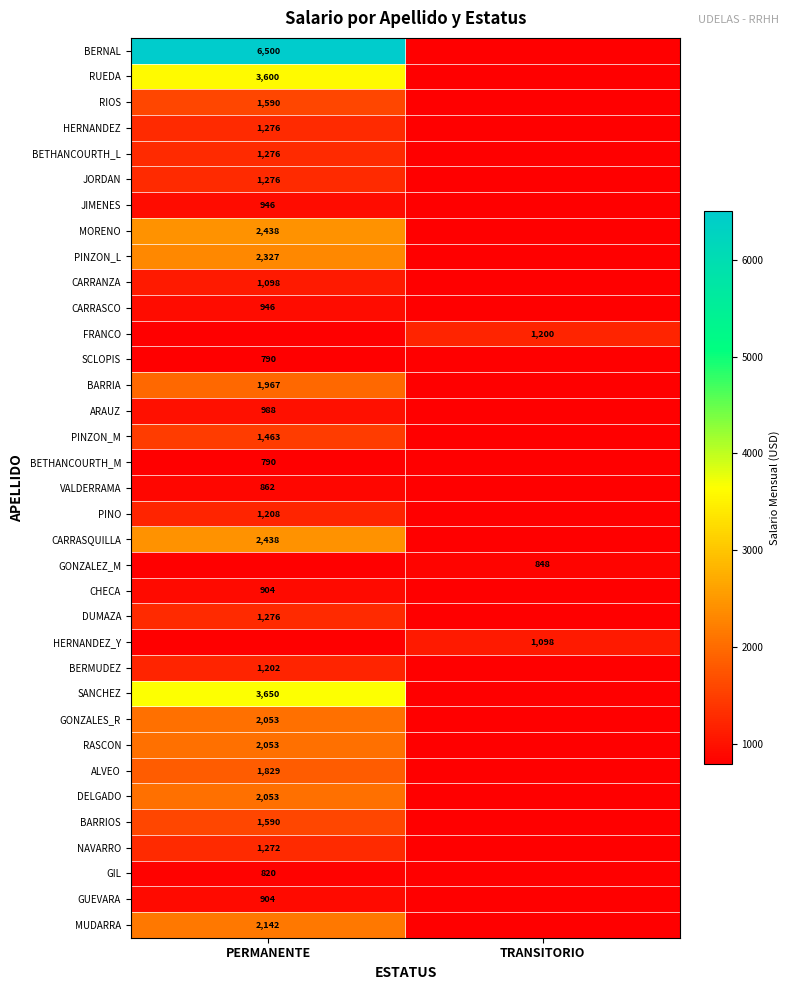

The BETHANCOURTH_L series shows 755 at PERMANENTE. True or false?

False